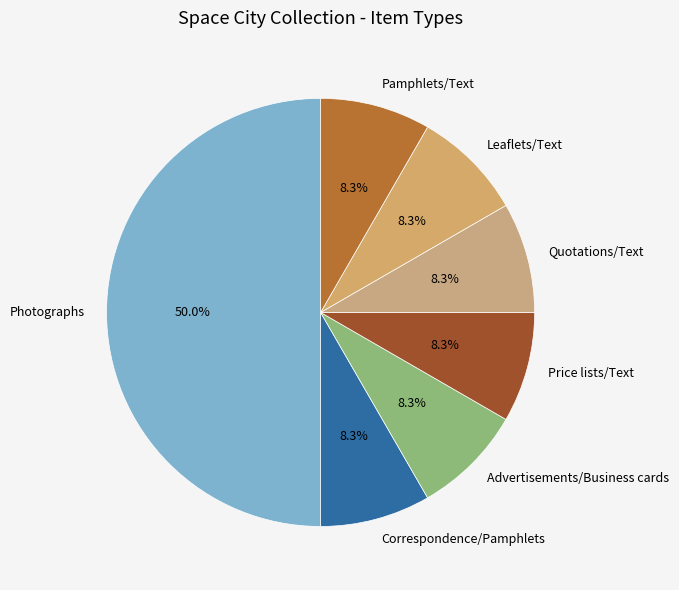

How many segments does this pie chart have?

7